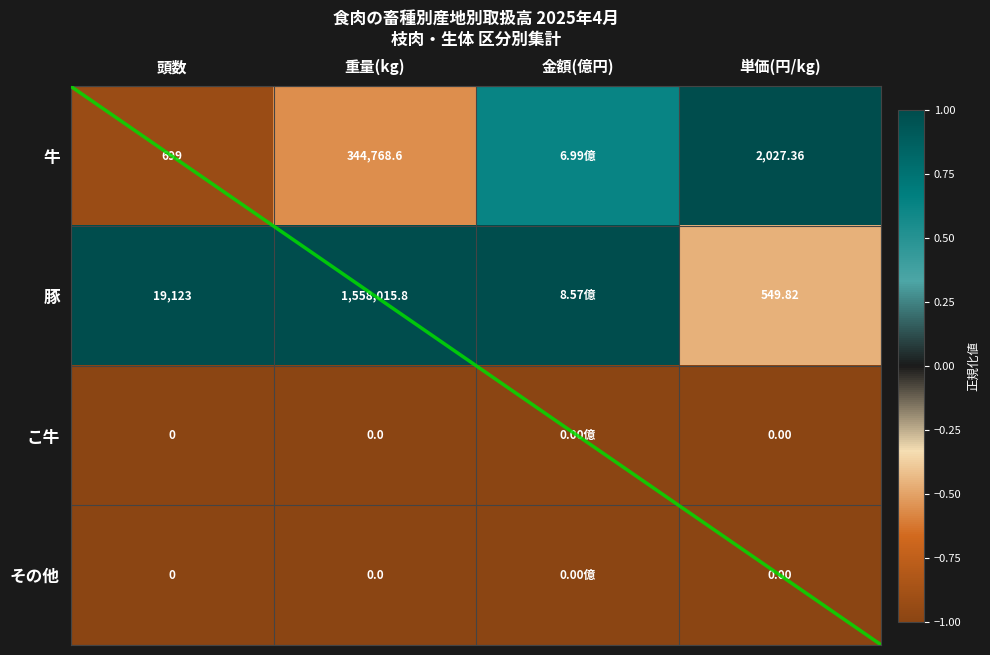

At how many categories does at least one series exceed 0?

4